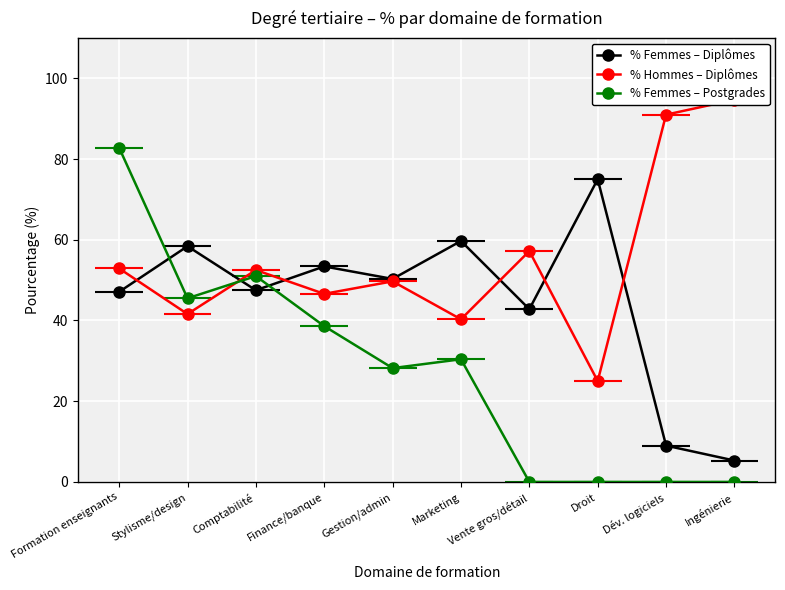

Which series changed the most between Comptabilité and Dév. logiciels?

% Femmes – Postgrades